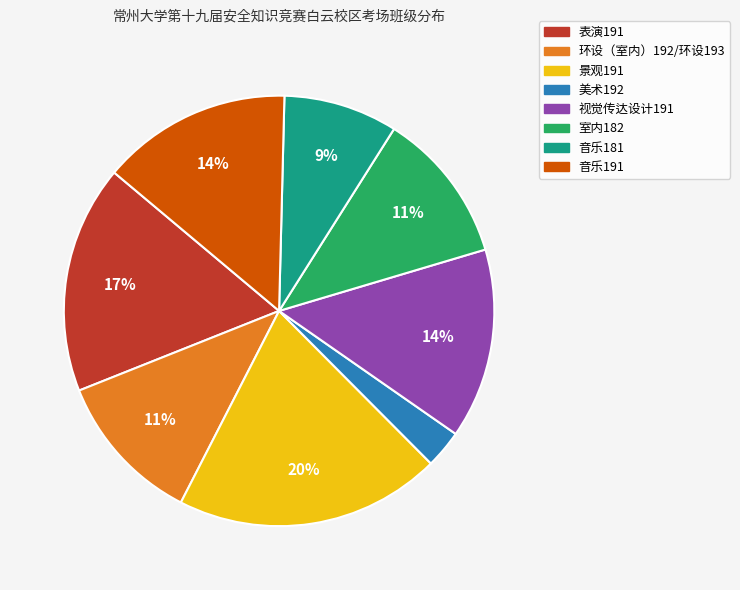

What is the smallest slice in the pie chart?

美术192